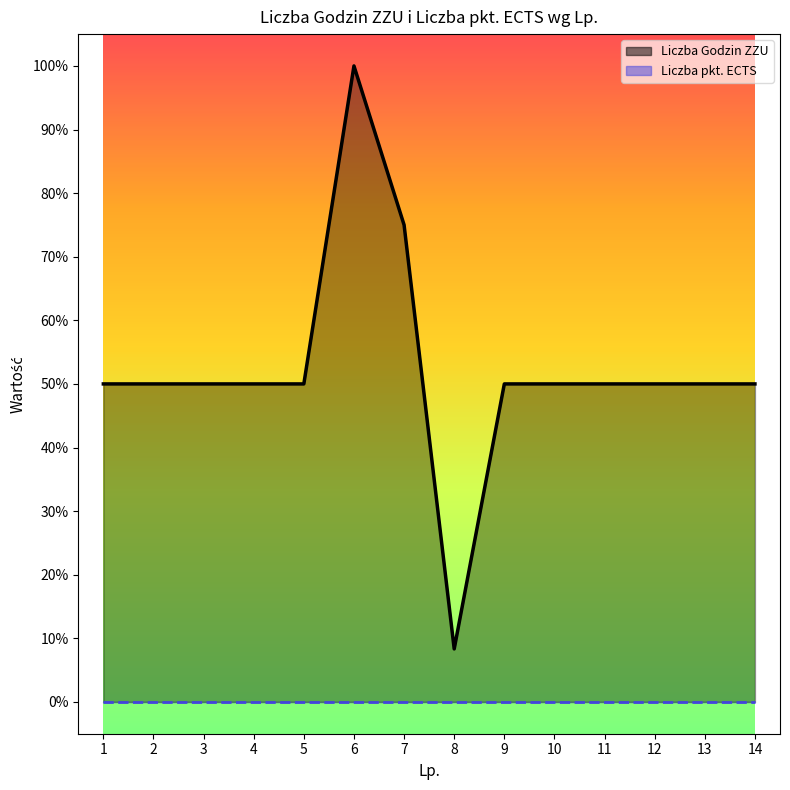

Reading right to left, transcribe all the data shown in this chart.

Liczba Godzin ZZU: 14=50.0	13=50.0	12=50.0	11=50.0	10=50.0	9=50.0	8=8.3	7=75.0	6=100.0	5=50.0	4=50.0	3=50.0	2=50.0	1=50.0
Liczba pkt. ECTS: 14=0.0	13=0.0	12=0.0	11=0.0	10=0.0	9=0.0	8=0.0	7=0.0	6=0.0	5=0.0	4=0.0	3=0.0	2=0.0	1=0.0